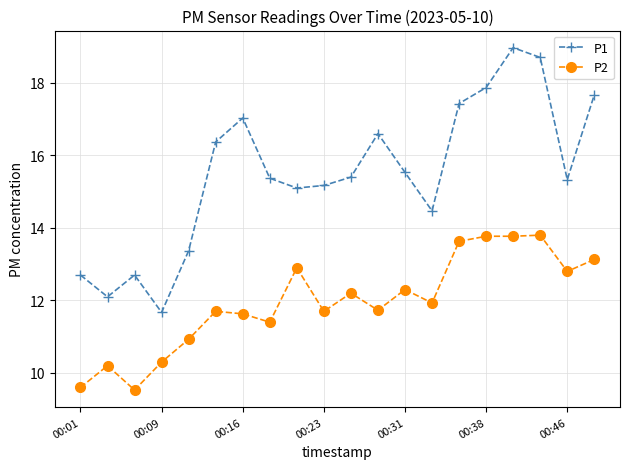

List the series in order of their peak value, lowest first.

P2, P1